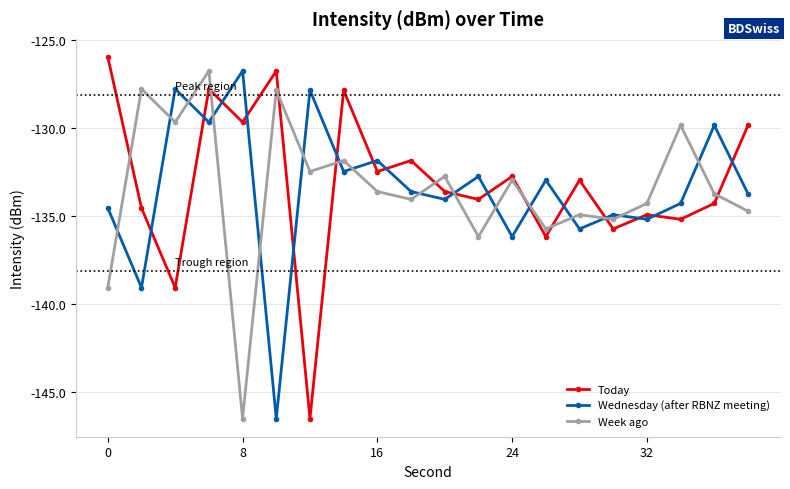

What is the average value of the Week ago series?

-133.5